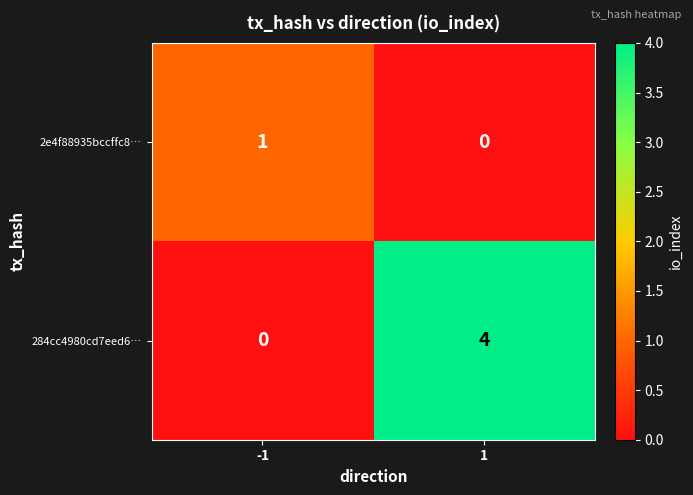

What is the sum of all 284cc4980cd7eed6… values?

4